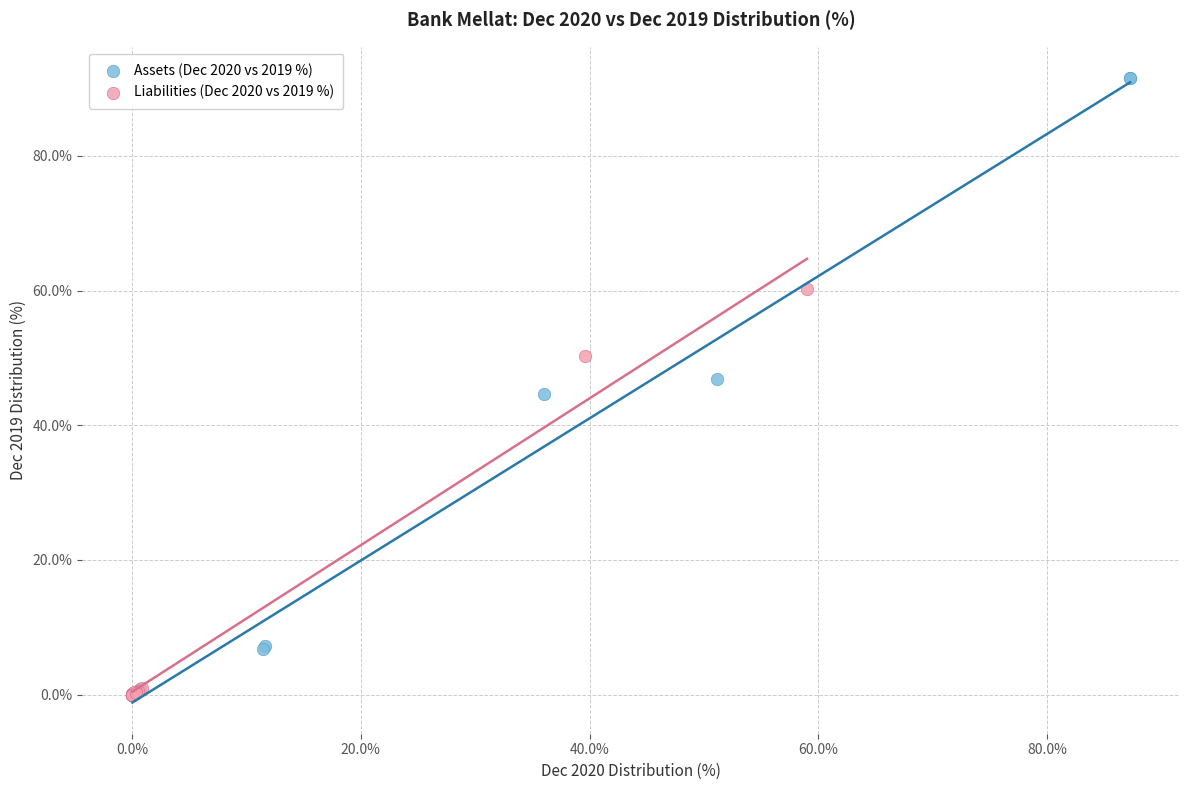

Which series has the largest Y range (max minus min)?

Assets (Dec 2020 vs 2019 %)